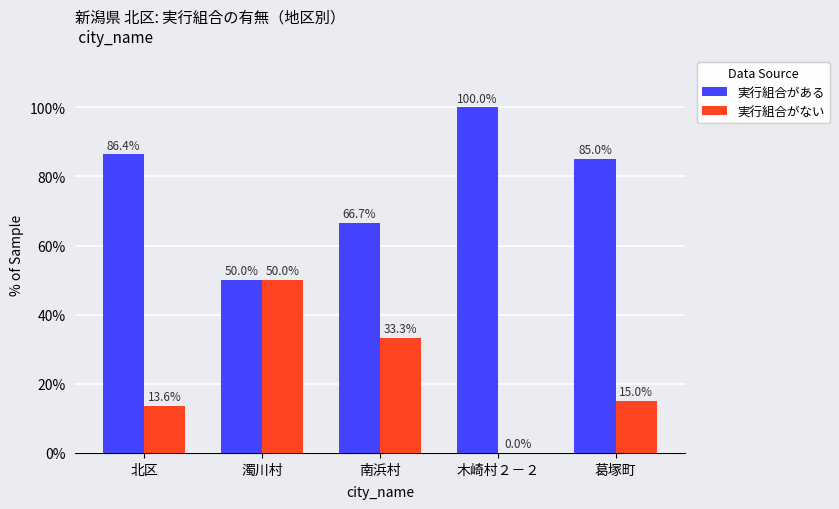

Count the number of categories in the chart.

5